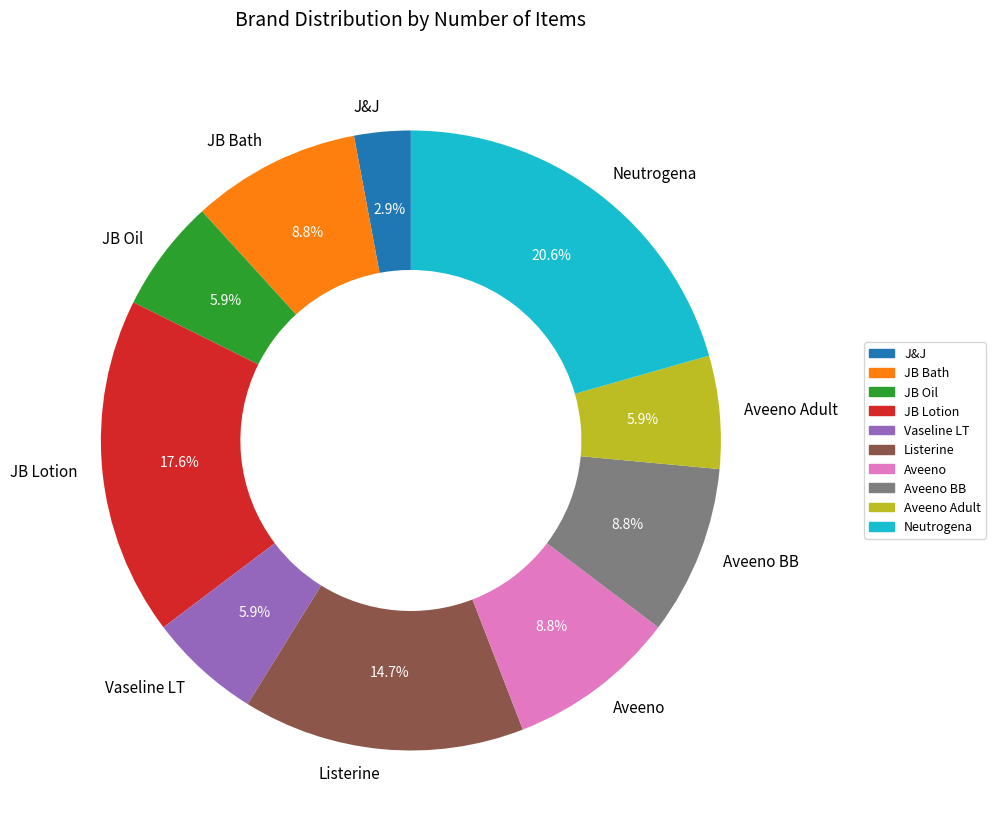

The Vaseline LT slice represents 23% of the pie. True or false?

False